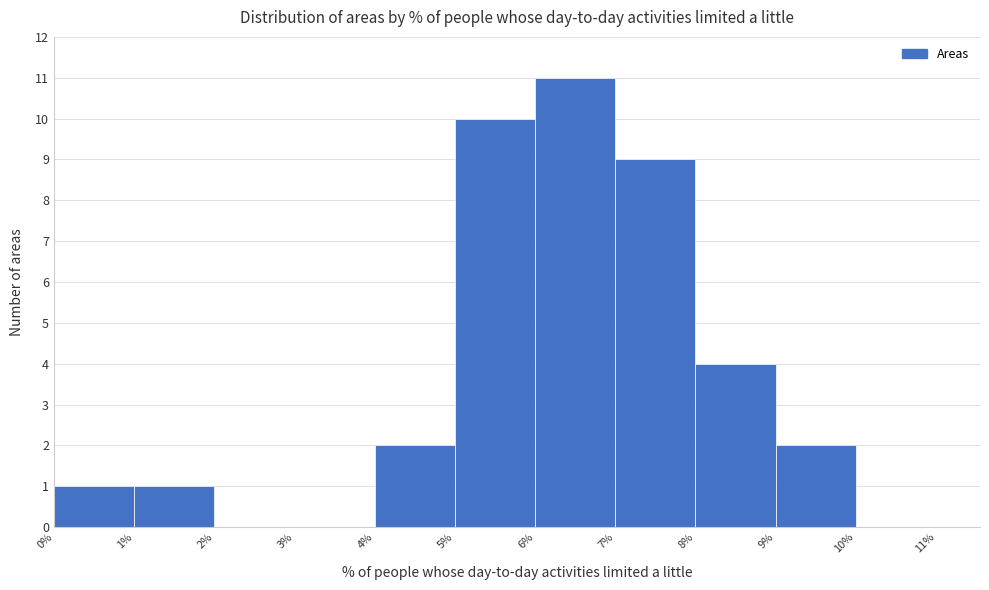

Over which range of the x-axis is the bar tallest?

6% to 7%